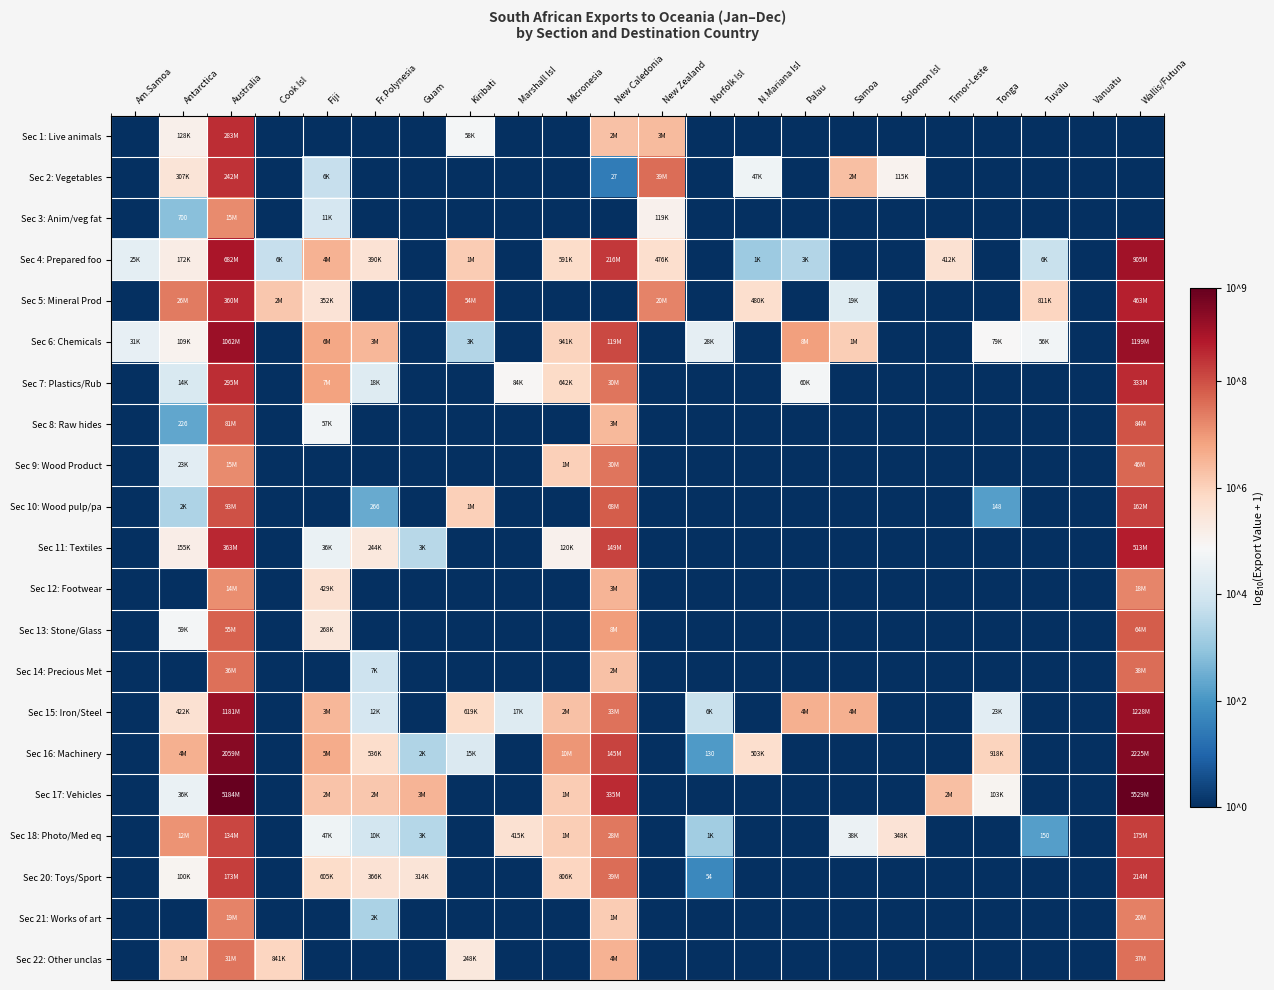

Is it true that Sec 15: Iron/Steel equals 9.1 at Wallis/Futuna?

True